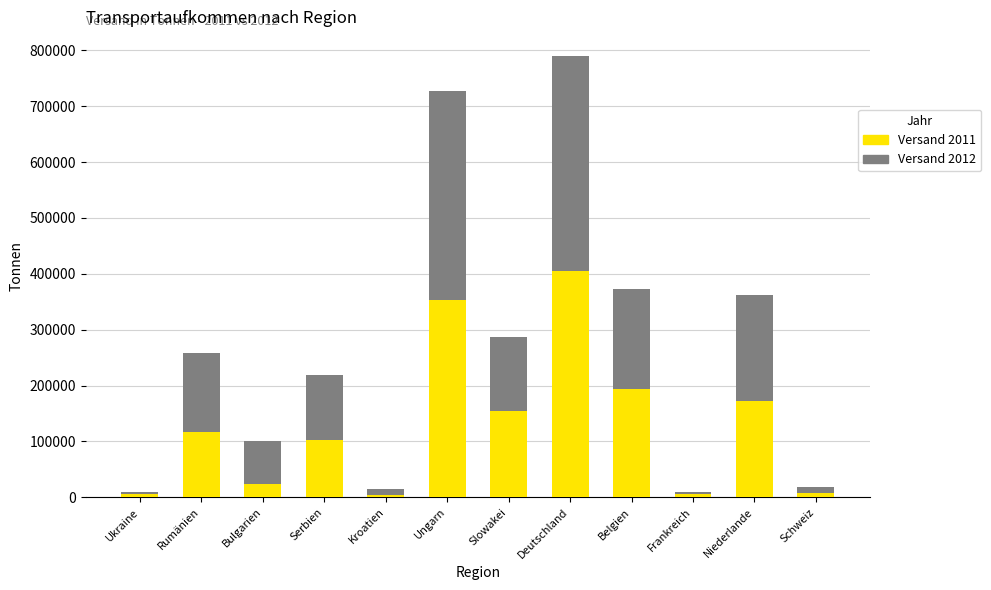

What are all the series names shown in the legend?

Versand 2011, Versand 2012